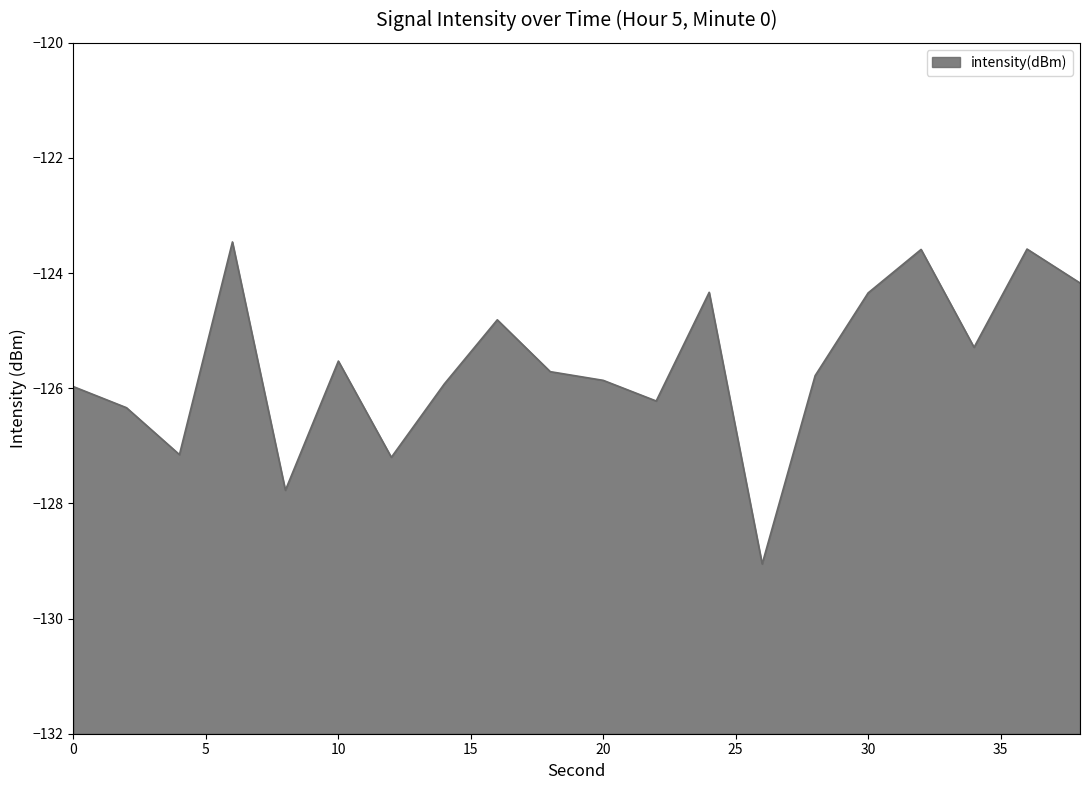

Rank the categories by value from lowest to highest.

26, 8, 12, 4, 2, 22, 0, 14, 20, 28, 18, 10, 34, 16, 30, 24, 38, 32, 36, 6